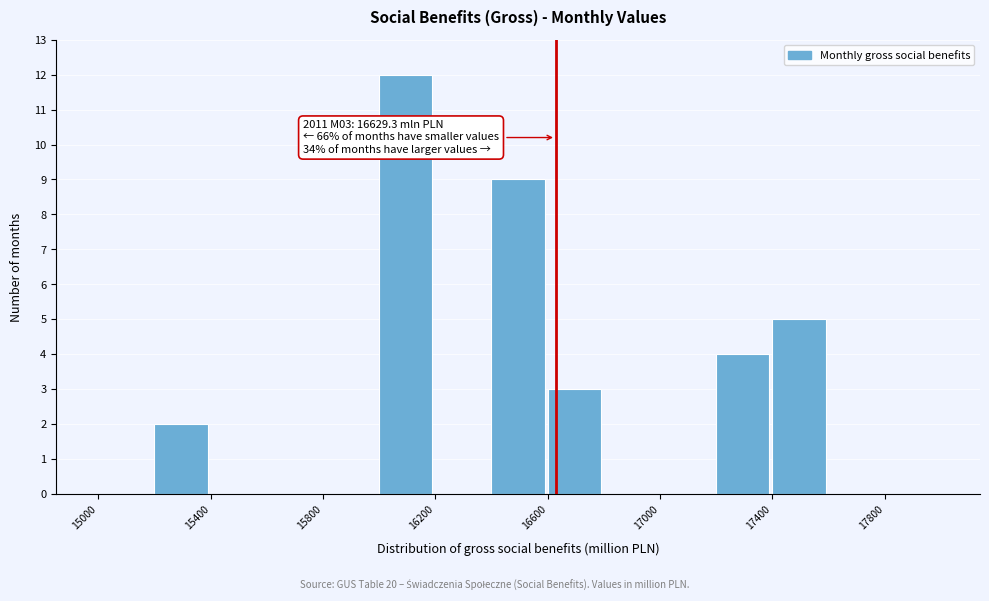

Over which range of the x-axis is the bar tallest?

16000 to 16200